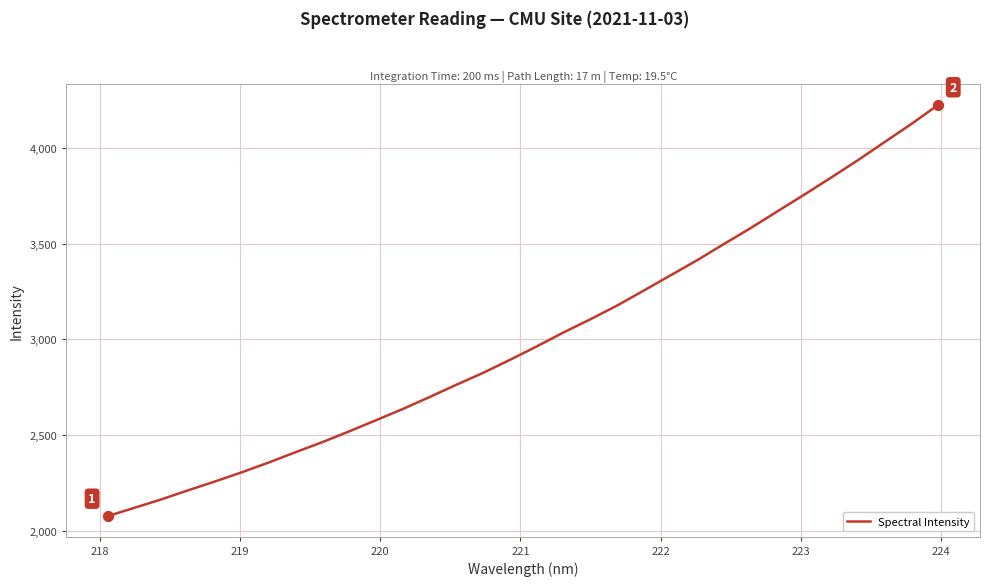

What is the maximum value shown in the chart?

4227.2